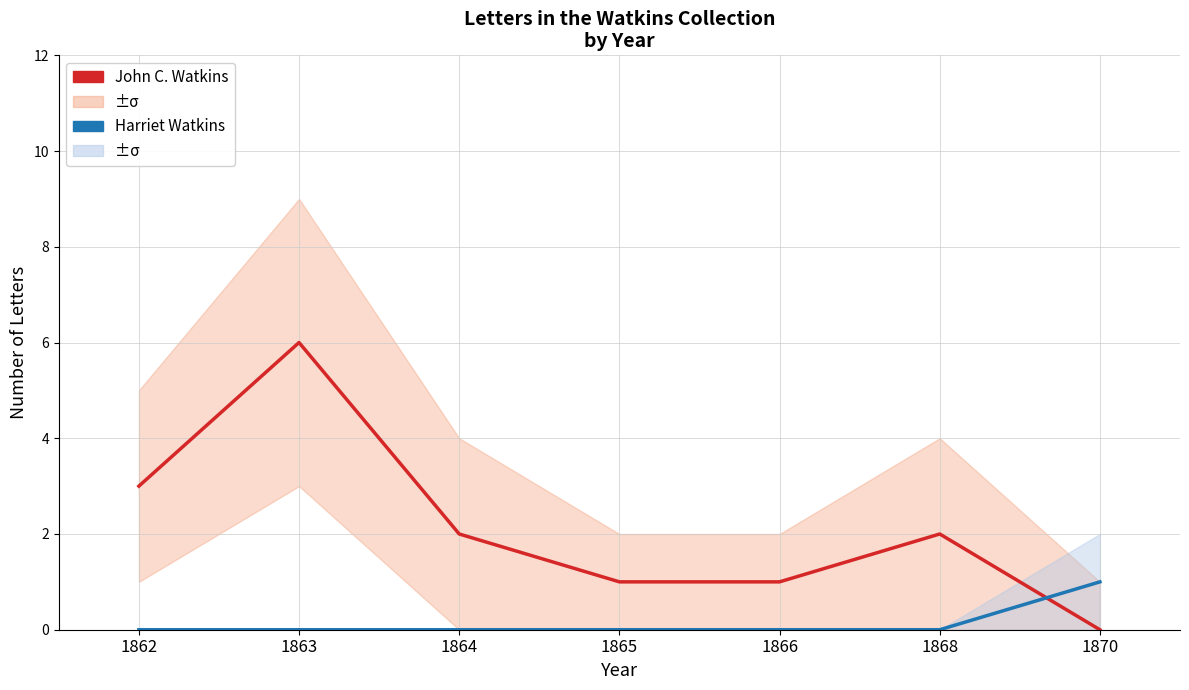

Which series has the largest total across all categories?

John C. Watkins